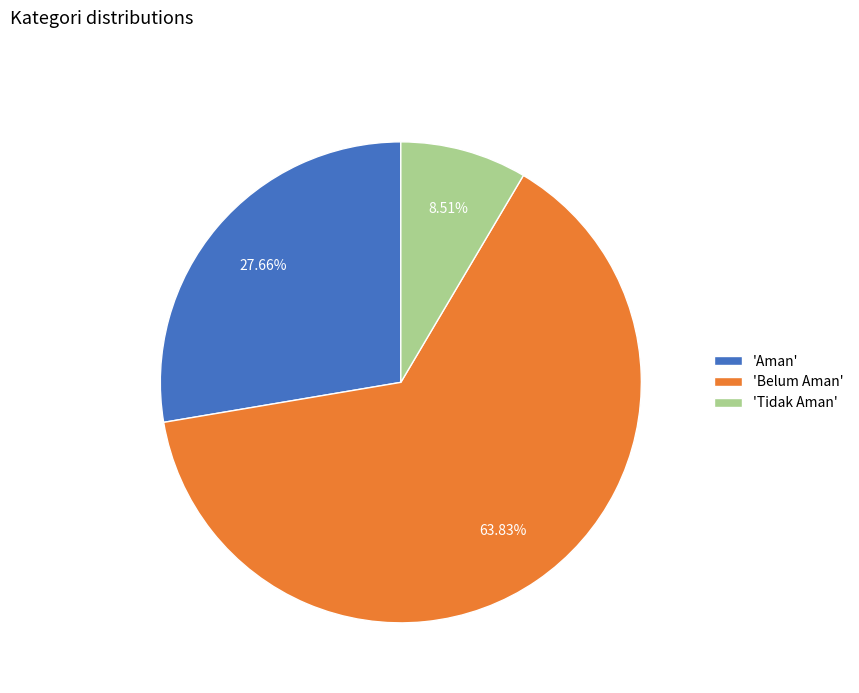

Do 'Tidak Aman' and 'Aman' together represent more than half of the pie?

No